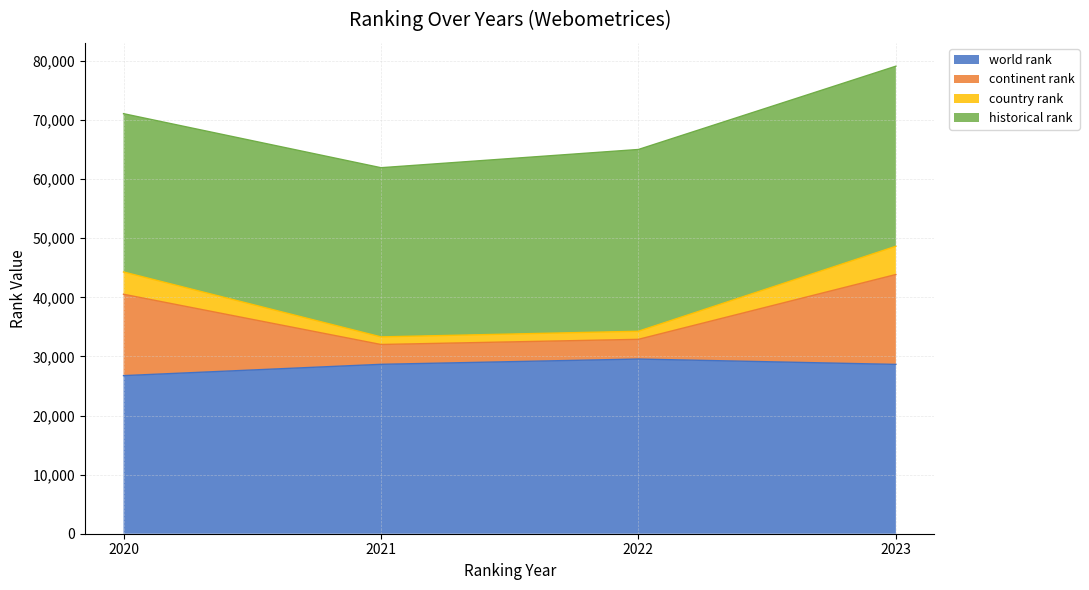

True or false: world rank and country rank intersect in this chart.

False